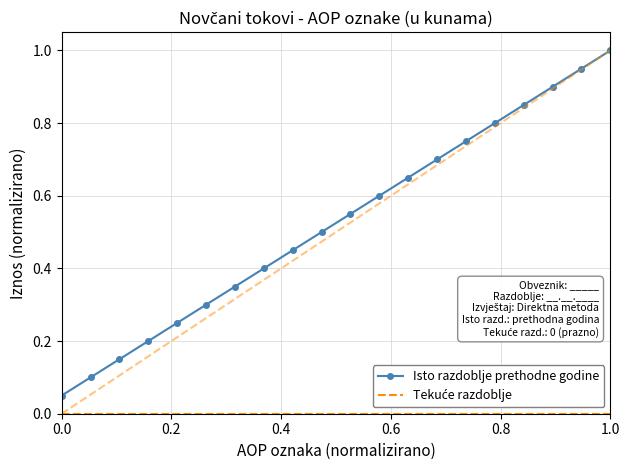

Which series has the largest total across all categories?

Isto razdoblje prethodne godine